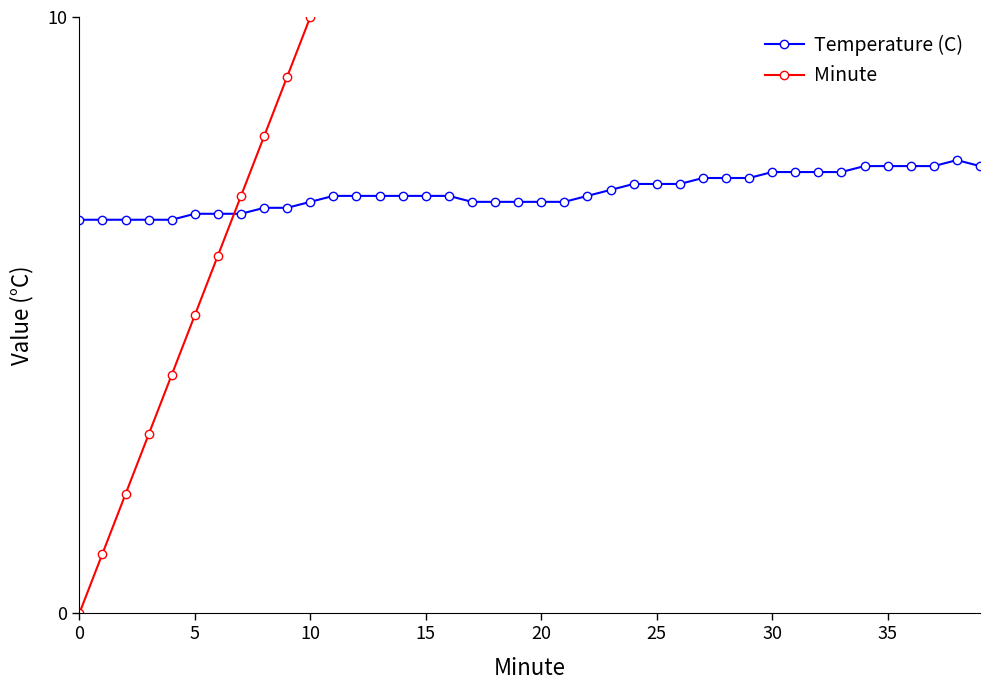

Does the chart have visible grid lines?

No